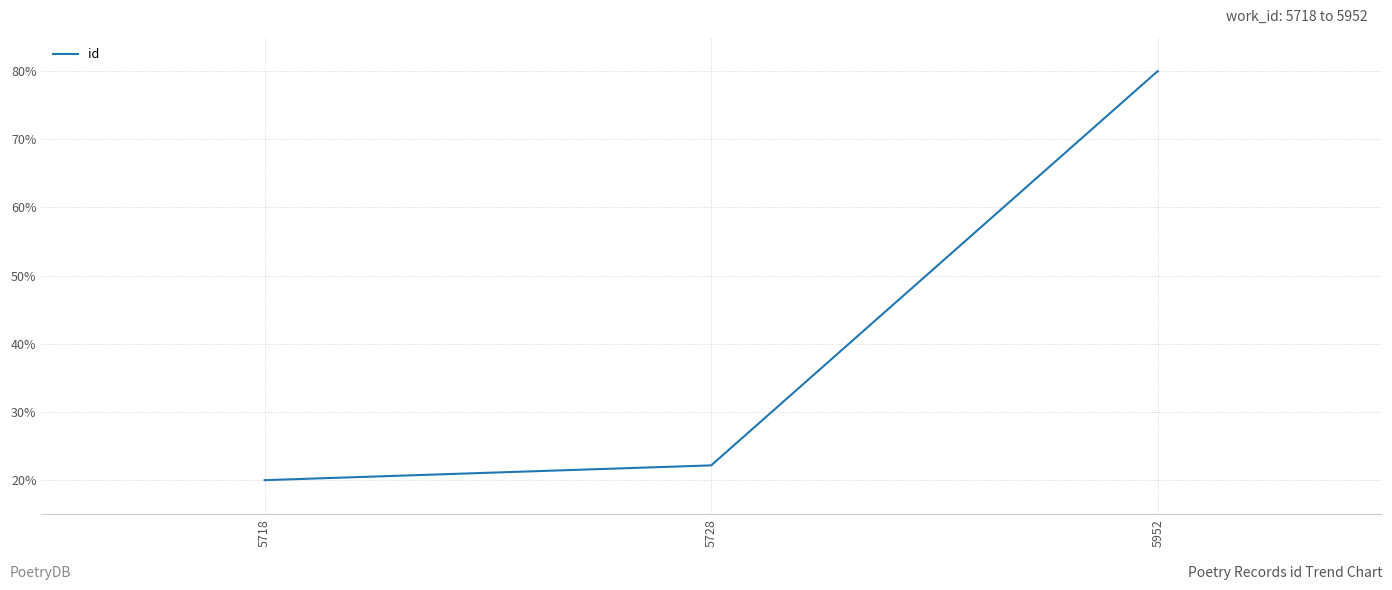

The value at 5952 is 27.5. True or false?

False